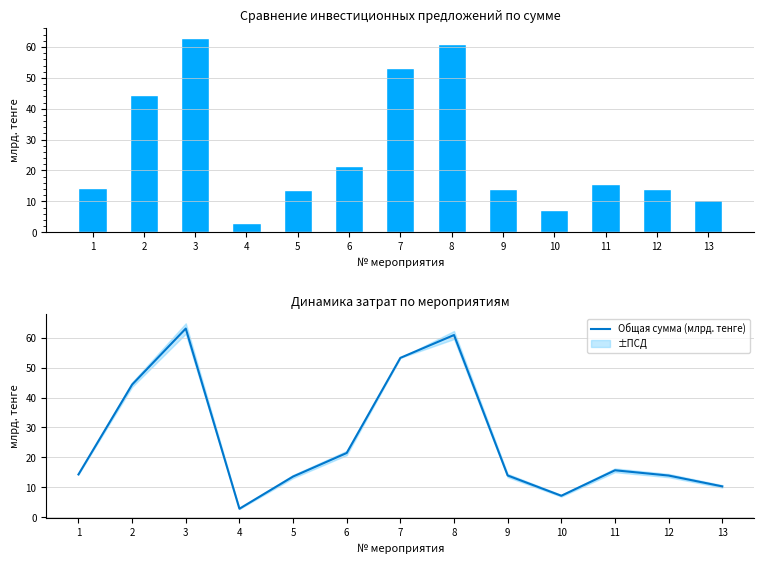

Which label corresponds to the smallest value in the chart?

4